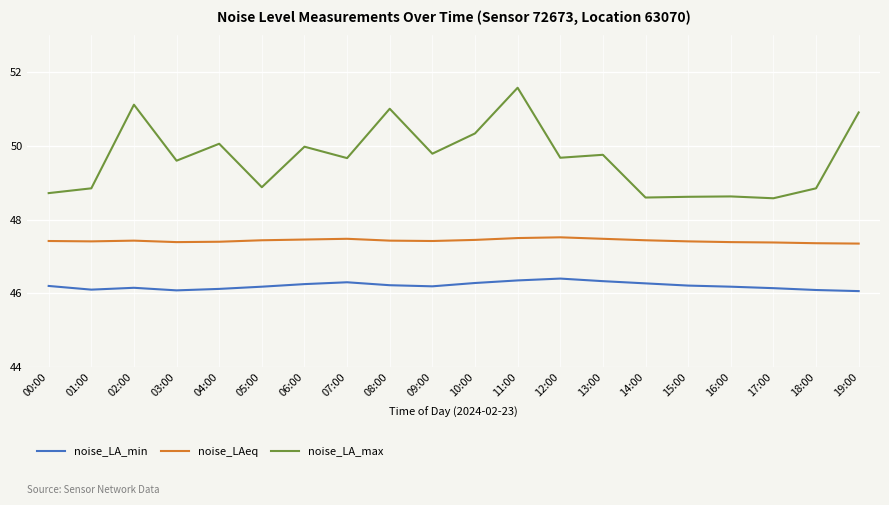

List the series in order of their overall mean, highest first.

noise_LA_max, noise_LAeq, noise_LA_min